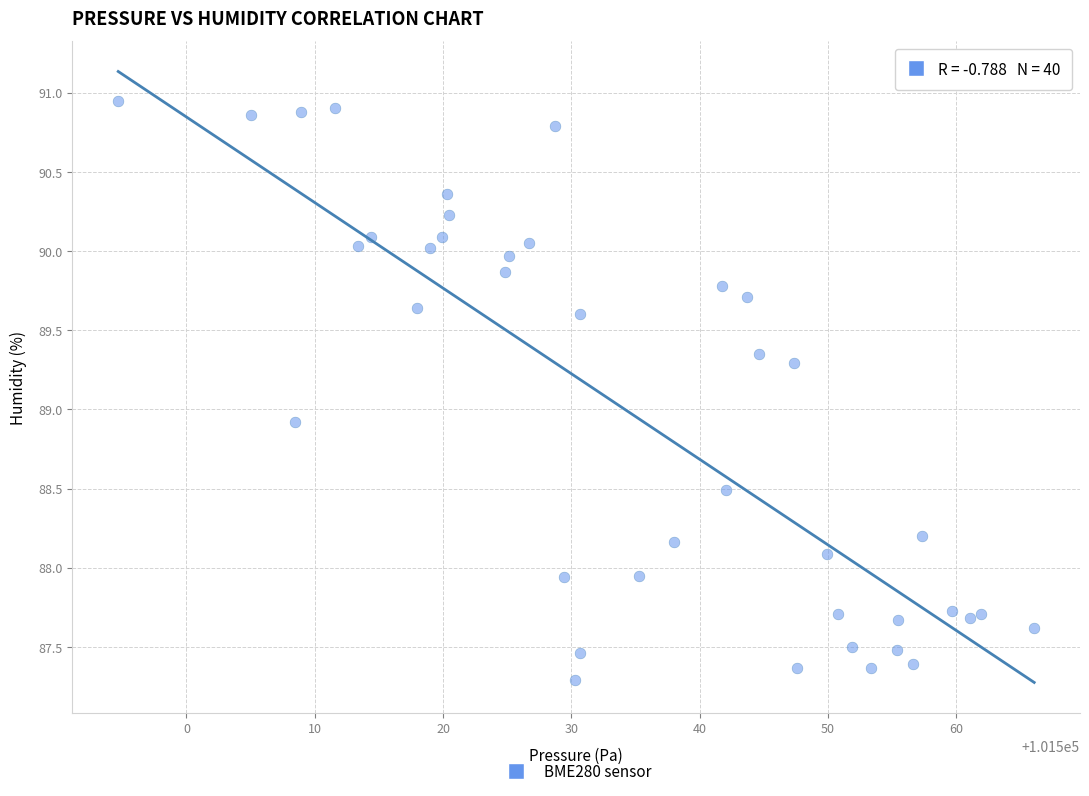

What is the range of Y values (max minus min)?

3.7